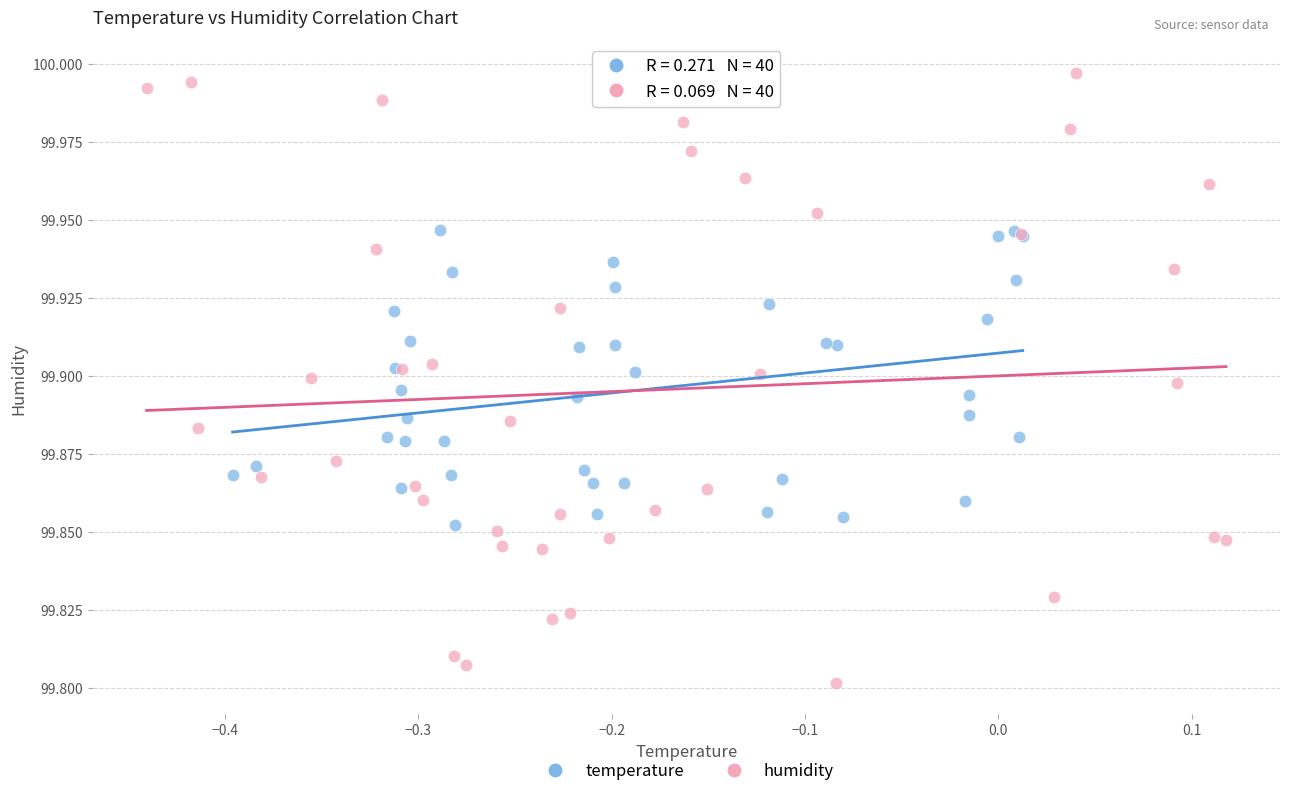

Which series has the largest Y range (max minus min)?

humidity